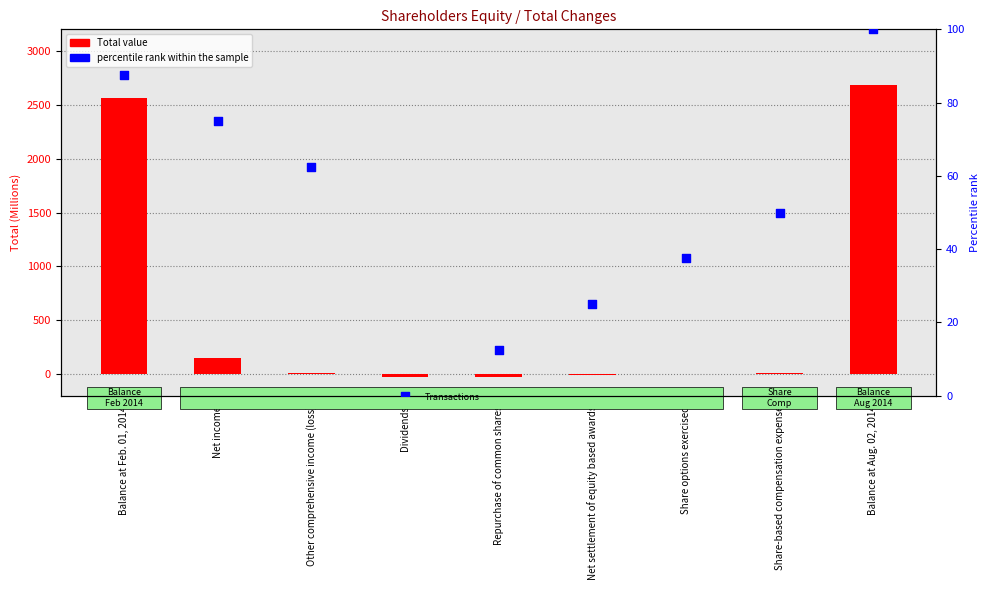

At how many categories does at least one series exceed 1368?

2